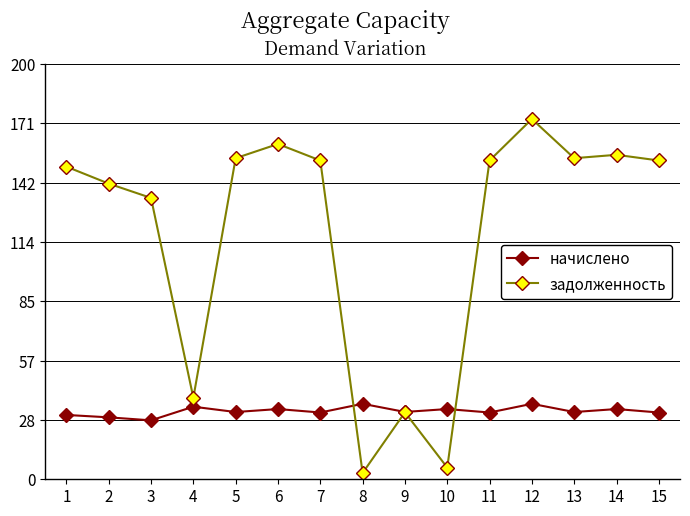

Is the value of начислено at 1 greater than the value of задолженность at 4?

No